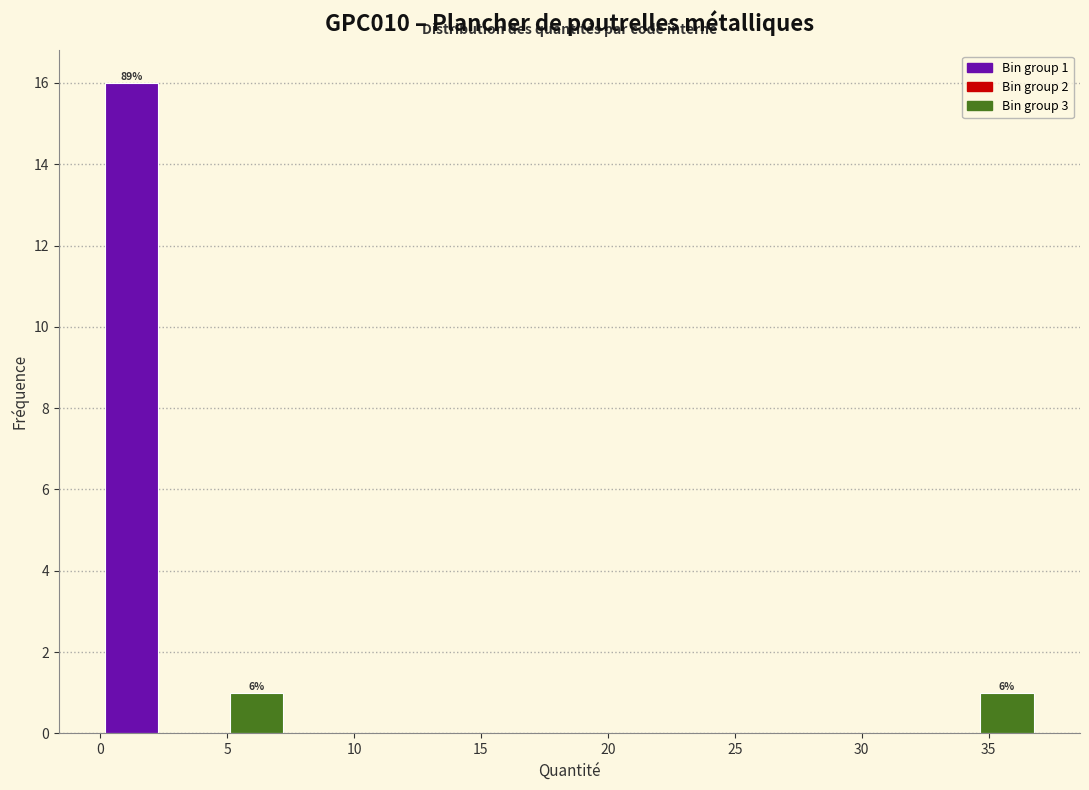

Over which range of the x-axis is the bar tallest?

0.0 to 2.5